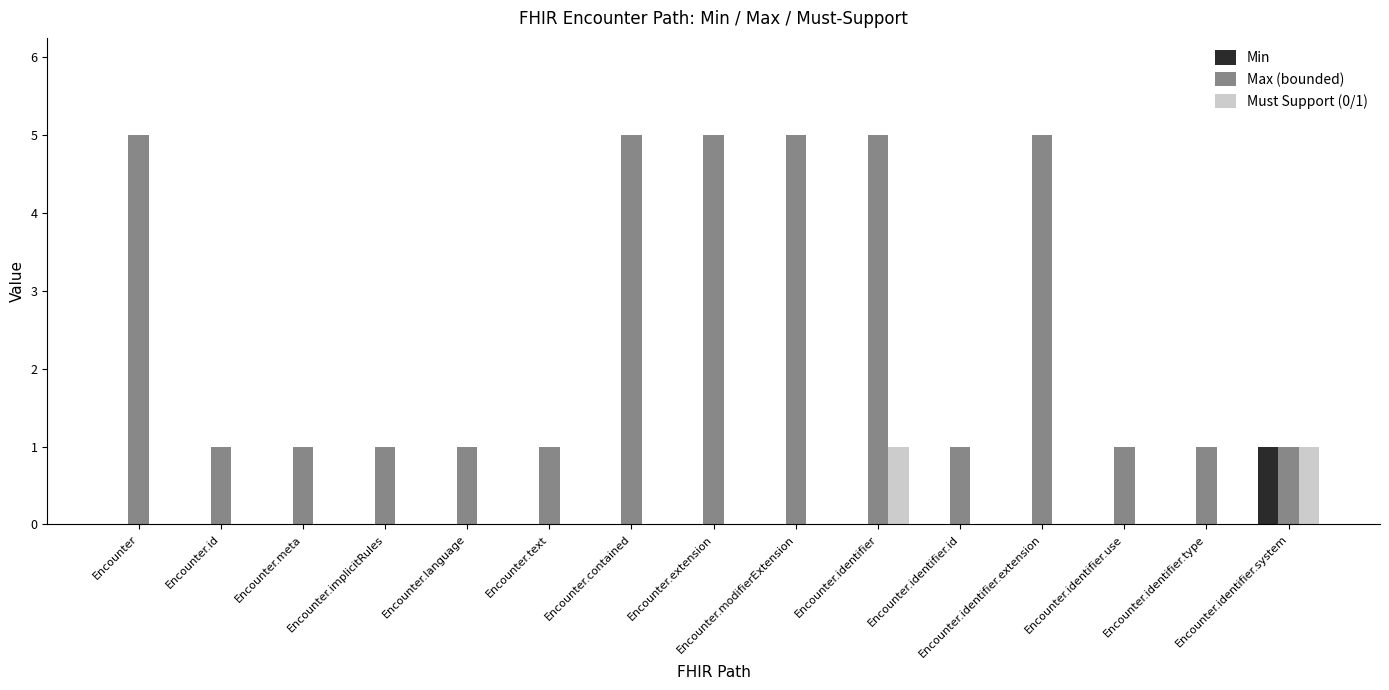

Reading right to left, what are all the values shown in this chart?

Min: Encounter.identifier.system=1	Encounter.identifier.type=0	Encounter.identifier.use=0	Encounter.identifier.extension=0	Encounter.identifier.id=0	Encounter.identifier=0	Encounter.modifierExtension=0	Encounter.extension=0	Encounter.contained=0	Encounter.text=0	Encounter.language=0	Encounter.implicitRules=0	Encounter.meta=0	Encounter.id=0	Encounter=0
Max (bounded): Encounter.identifier.system=1	Encounter.identifier.type=1	Encounter.identifier.use=1	Encounter.identifier.extension=5	Encounter.identifier.id=1	Encounter.identifier=5	Encounter.modifierExtension=5	Encounter.extension=5	Encounter.contained=5	Encounter.text=1	Encounter.language=1	Encounter.implicitRules=1	Encounter.meta=1	Encounter.id=1	Encounter=5
Must Support (0/1): Encounter.identifier.system=1	Encounter.identifier.type=0	Encounter.identifier.use=0	Encounter.identifier.extension=0	Encounter.identifier.id=0	Encounter.identifier=1	Encounter.modifierExtension=0	Encounter.extension=0	Encounter.contained=0	Encounter.text=0	Encounter.language=0	Encounter.implicitRules=0	Encounter.meta=0	Encounter.id=0	Encounter=0